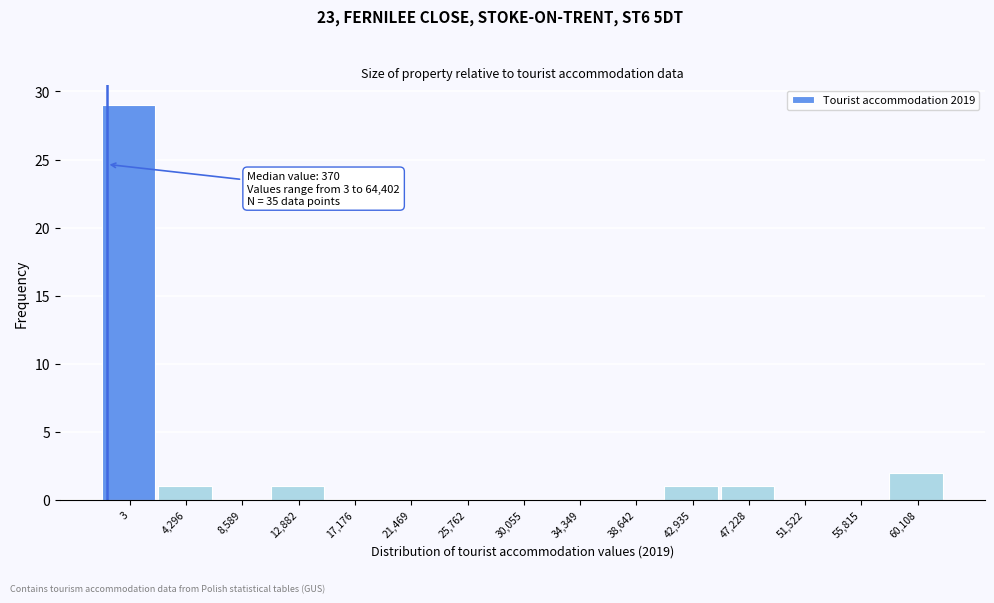

Reading left to right, what are all the values shown in this chart?

3=29	4,296=1	8,589=0	12,882=1	17,176=0	21,469=0	25,762=0	30,055=0	34,349=0	38,642=0	42,935=1	47,228=1	51,522=0	55,815=0	60,108=2